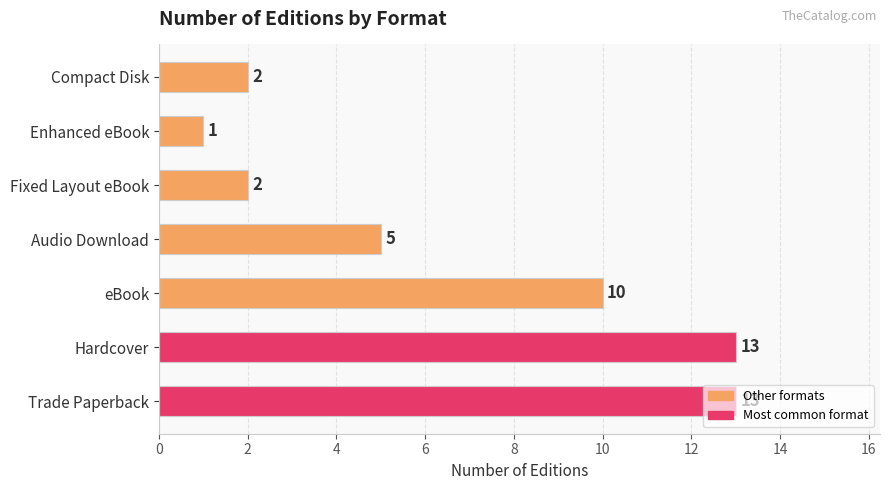

What is the change in value from Audio Download to Fixed Layout eBook?

-3